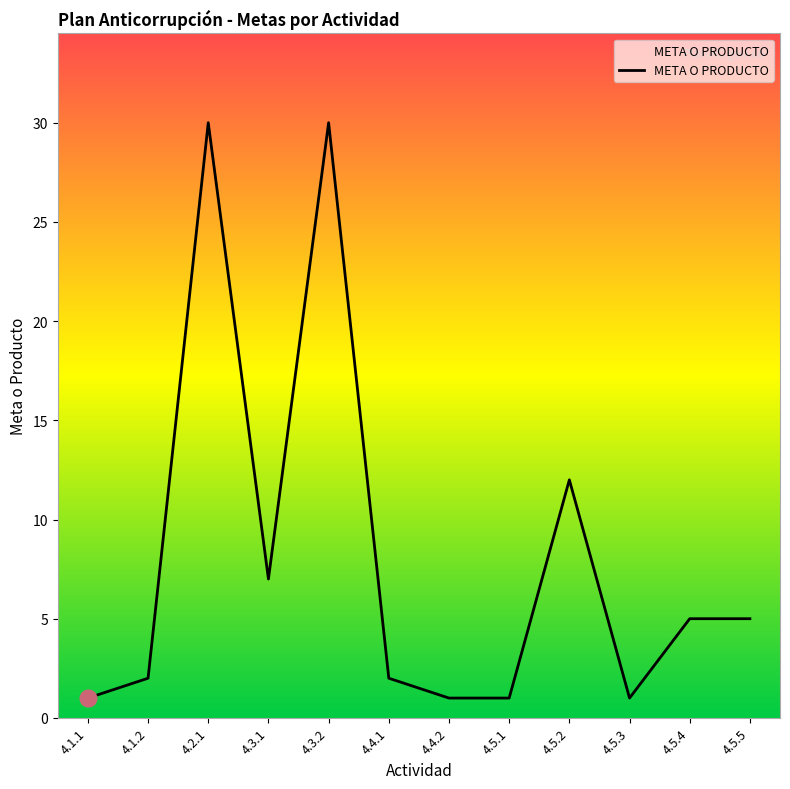

The chart shows a value of 5 at 4.5.5. True or false?

True